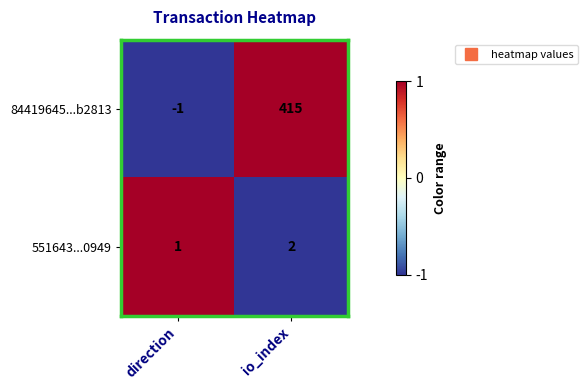

At direction, list the series in order from smallest to largest.

84419645...b2813, 551643...0949